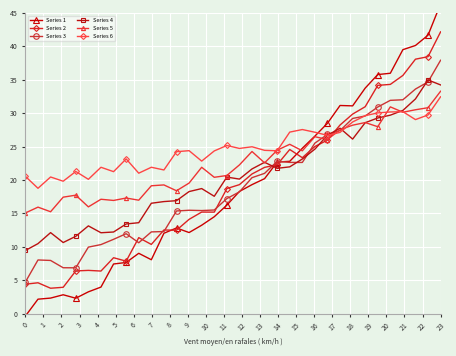

True or false: Series 2 and Series 3 intersect in this chart.

True